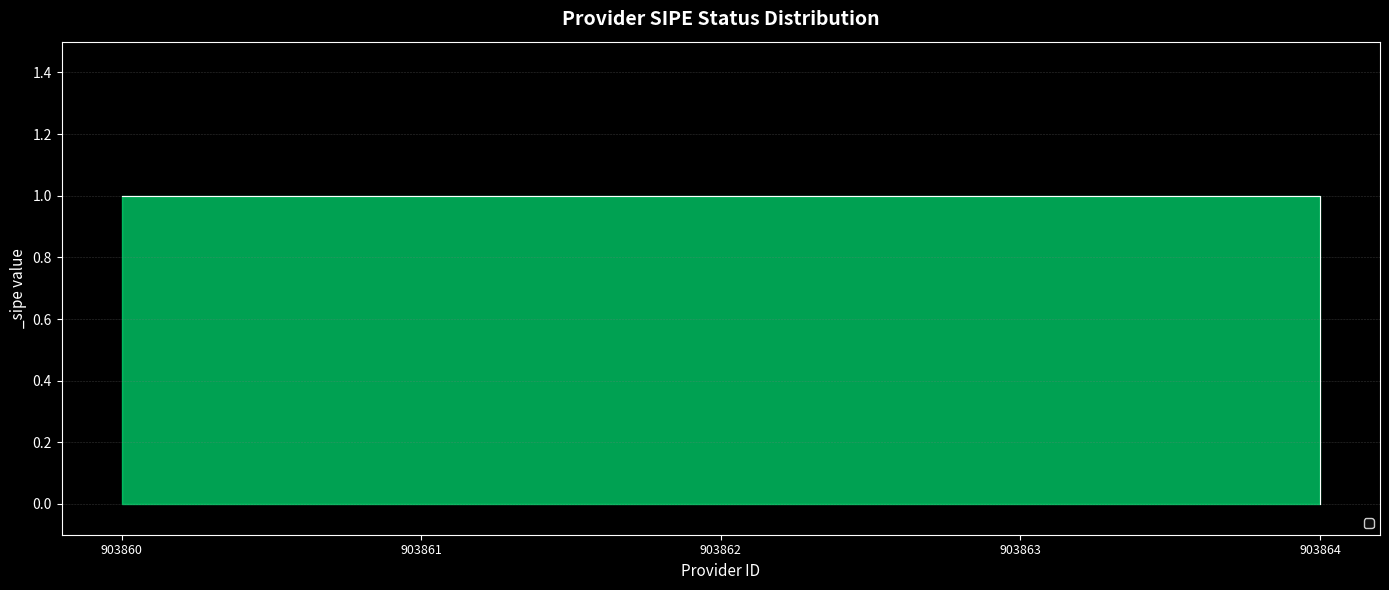

True or false: there are more than 2 points higher than both neighbors.

False